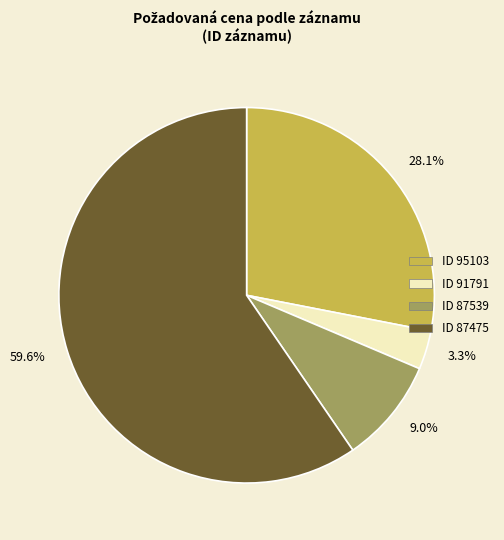

What portion of the pie excludes 9.0%?

91.0%